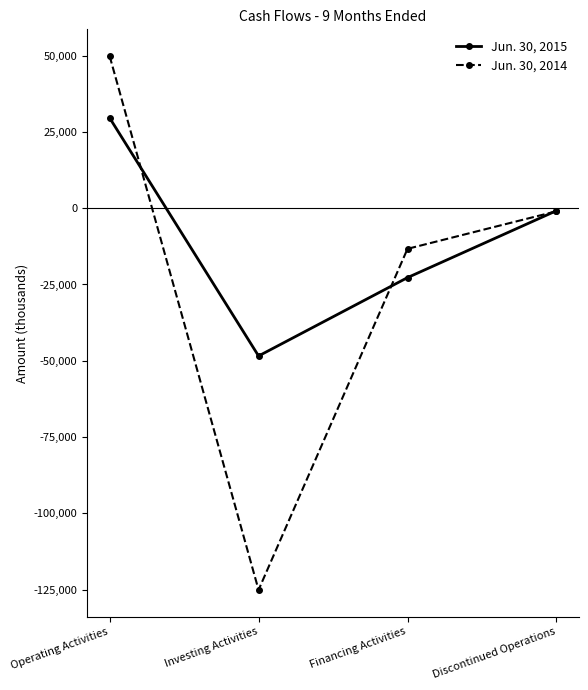

Reading left to right, extract all data points from this chart.

Jun. 30, 2015: 29586	-48424	-22748	-830
Jun. 30, 2014: 49856	-125076	-13319	-1018